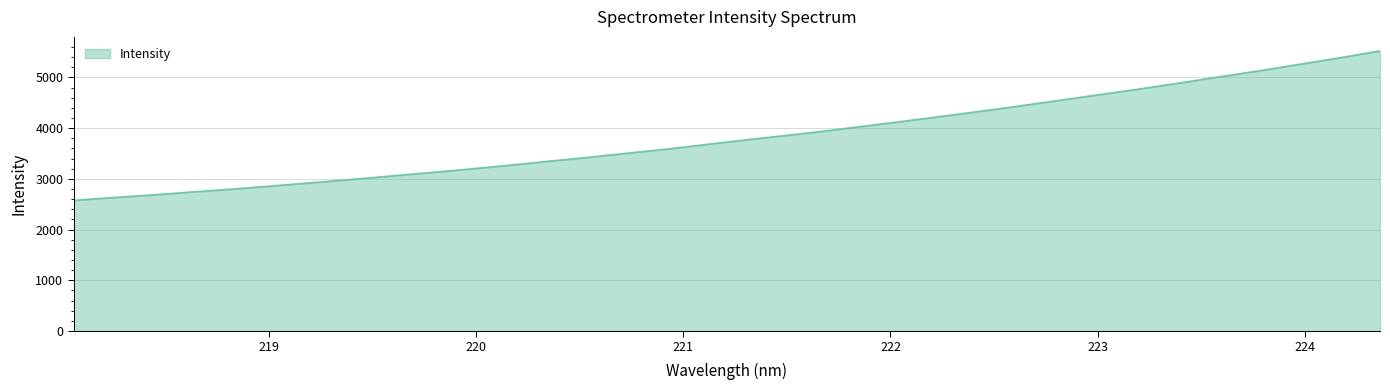

What is the greatest value displayed?

5522.5